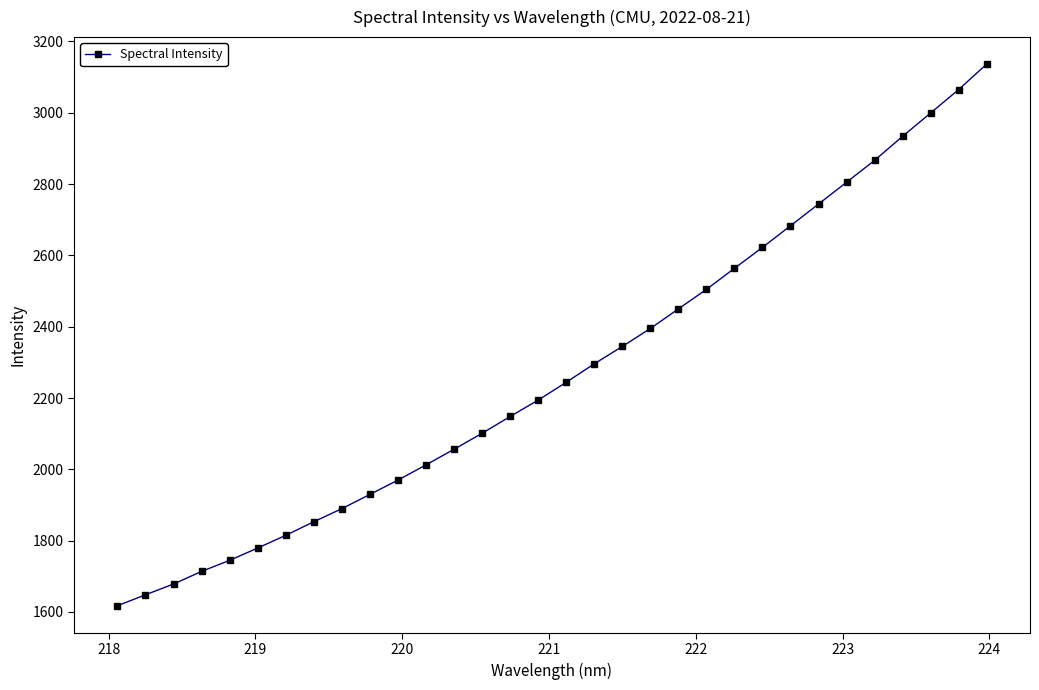

What is the average value?

2275.2